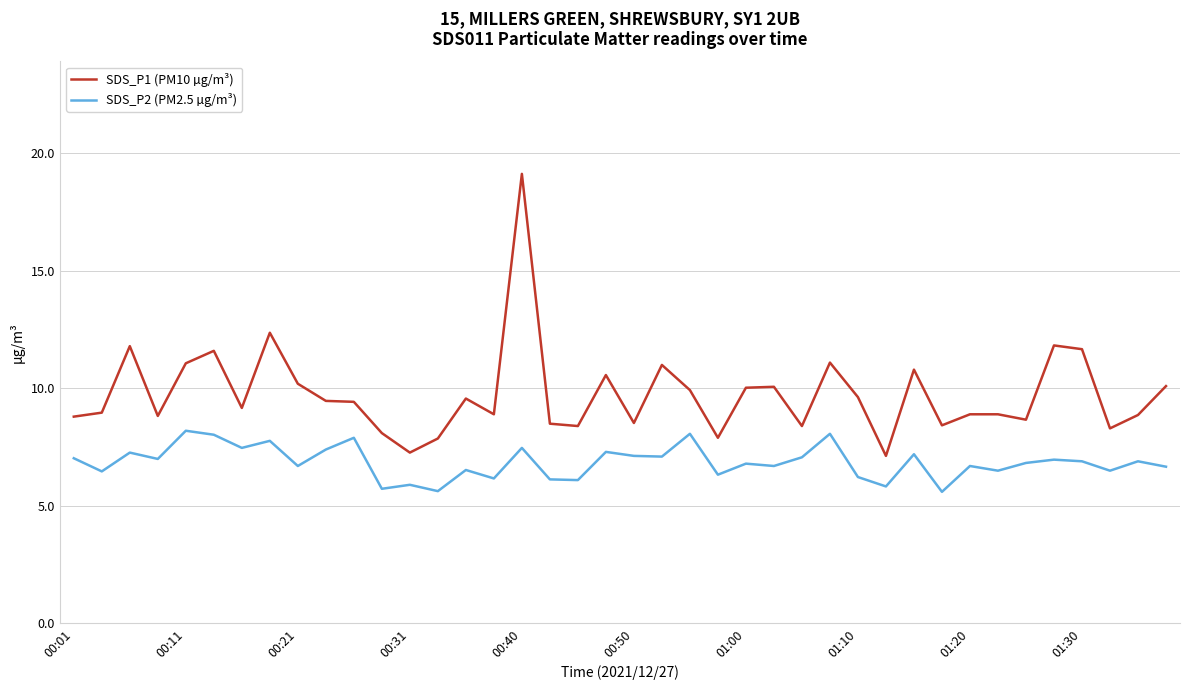

True or false: SDS_P1 (PM10 µg/m³) and SDS_P2 (PM2.5 µg/m³) cross at least once.

False